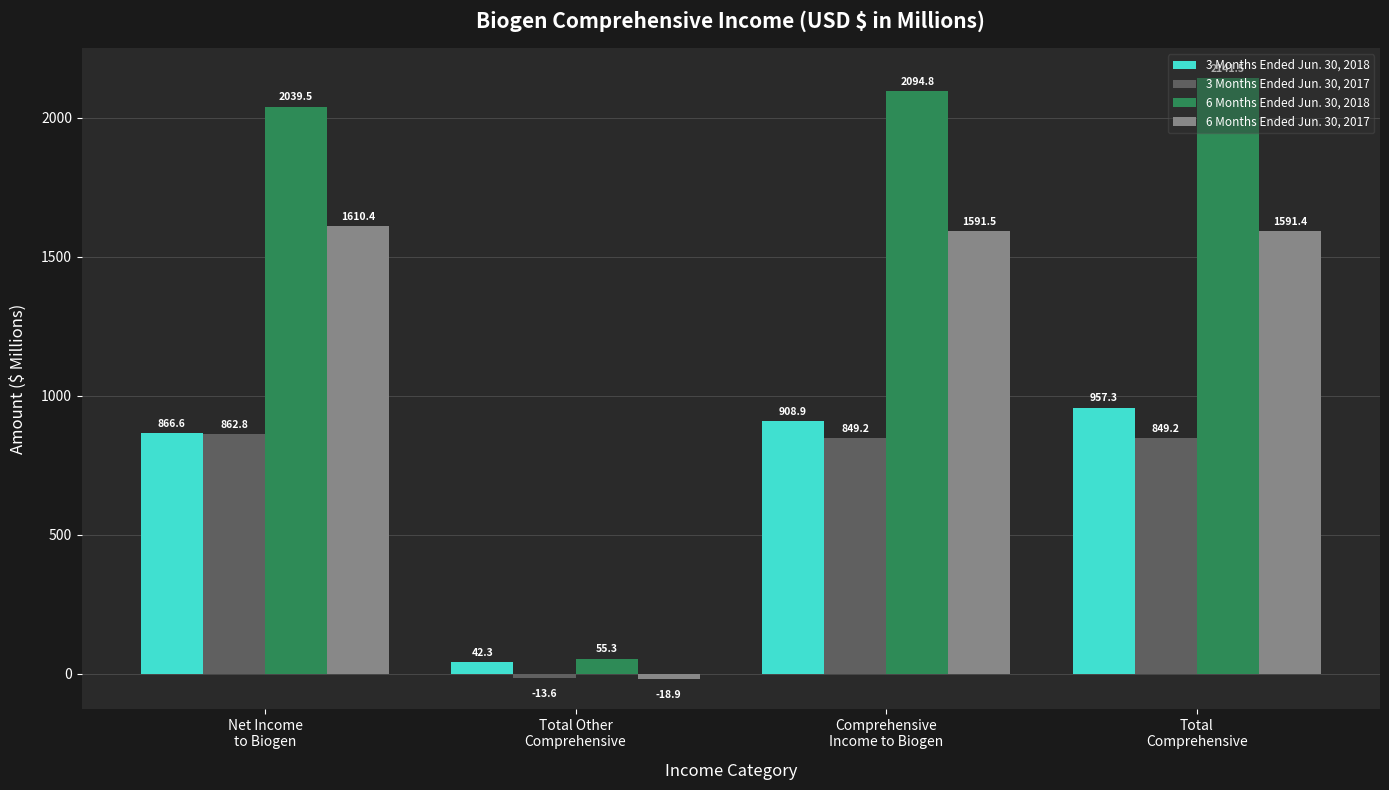

Which category has the lowest value in the 3 Months Ended Jun. 30, 2017 series?

Total Other
Comprehensive